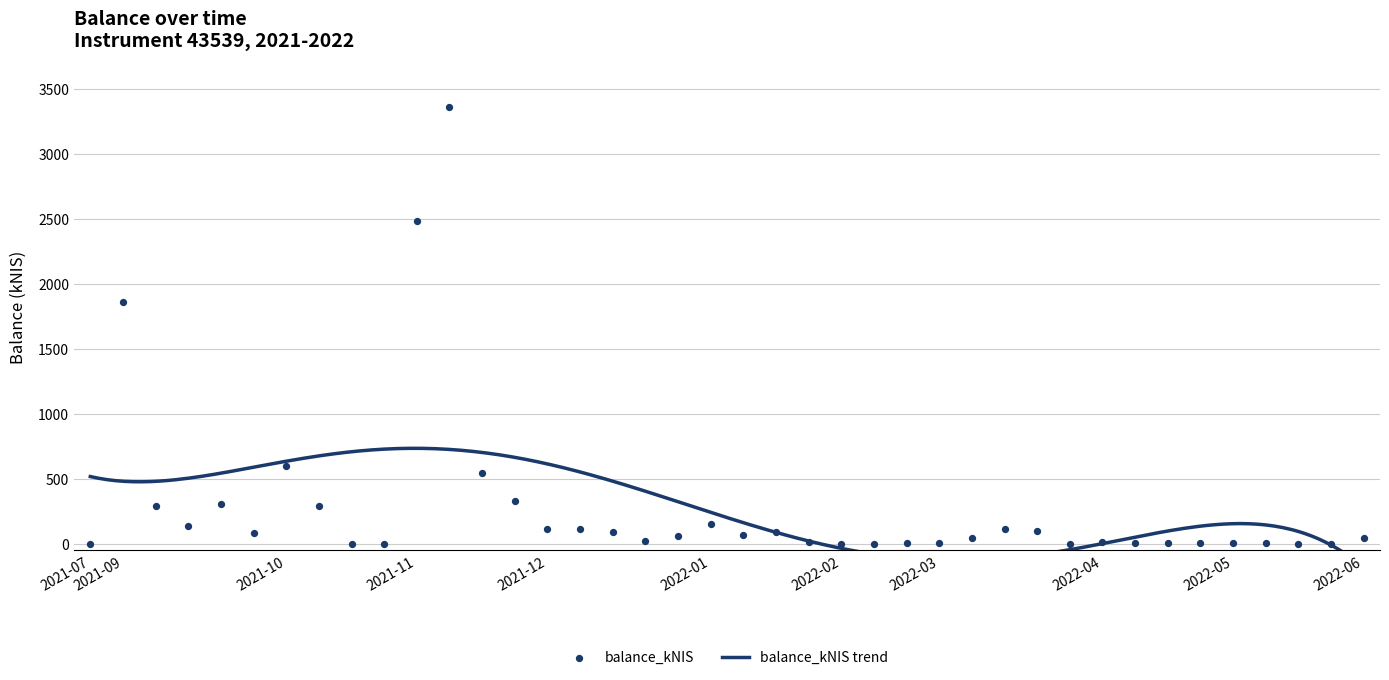

What is the change in value from 2022-02-10 to 2022-05-03?

+8.8